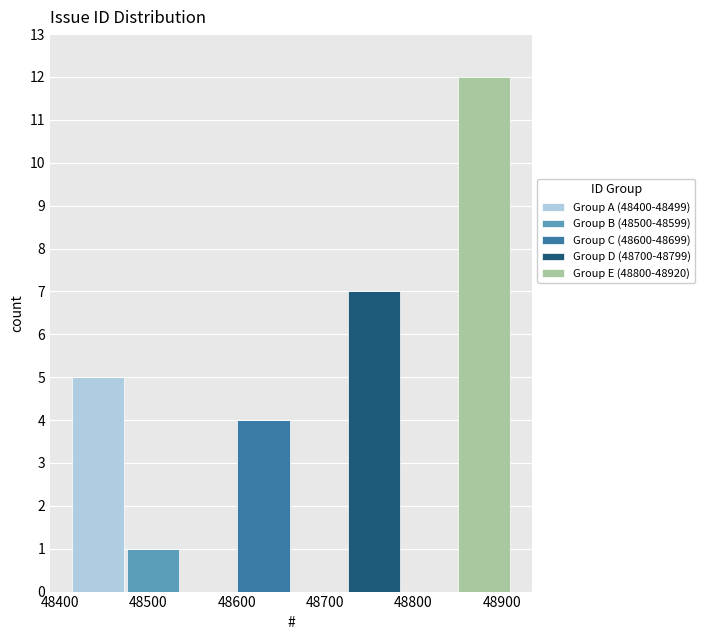

Which range on the x-axis has the tallest stacked bar (by total height)?

48850 to 48910